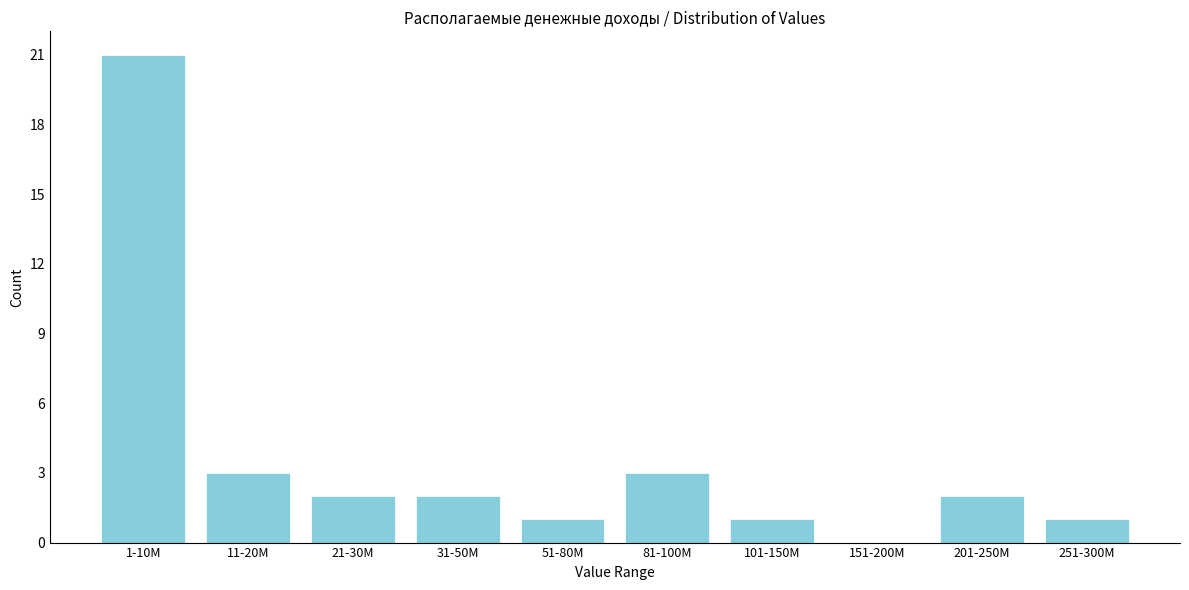

Reading left to right, transcribe all the data shown in this chart.

1-10M=21	11-20M=3	21-30M=2	31-50M=2	51-80M=1	81-100M=3	101-150M=1	151-200M=0	201-250M=2	251-300M=1